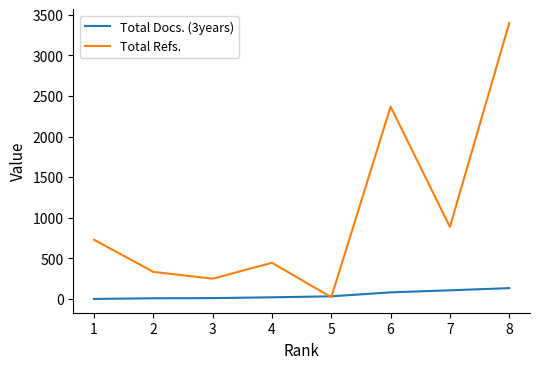

How many categories are shown in the chart?

8